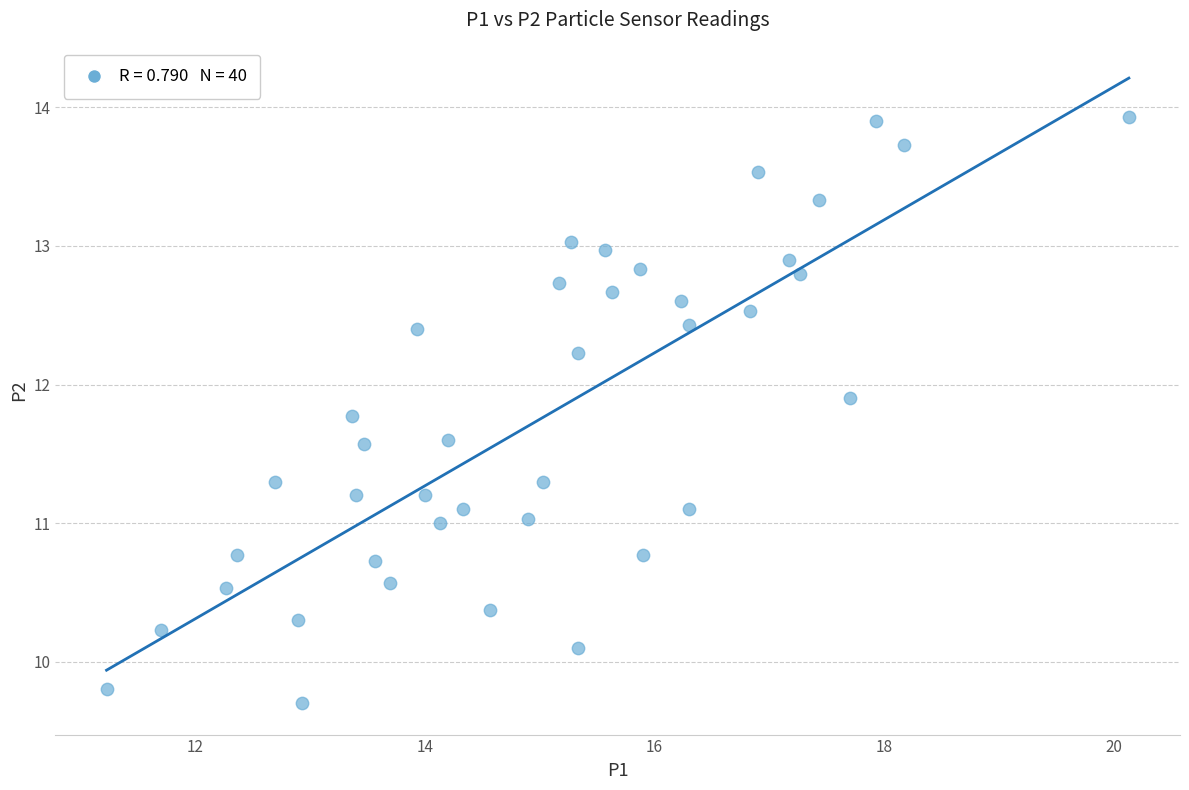

What is the range of Y values (max minus min)?

4.2